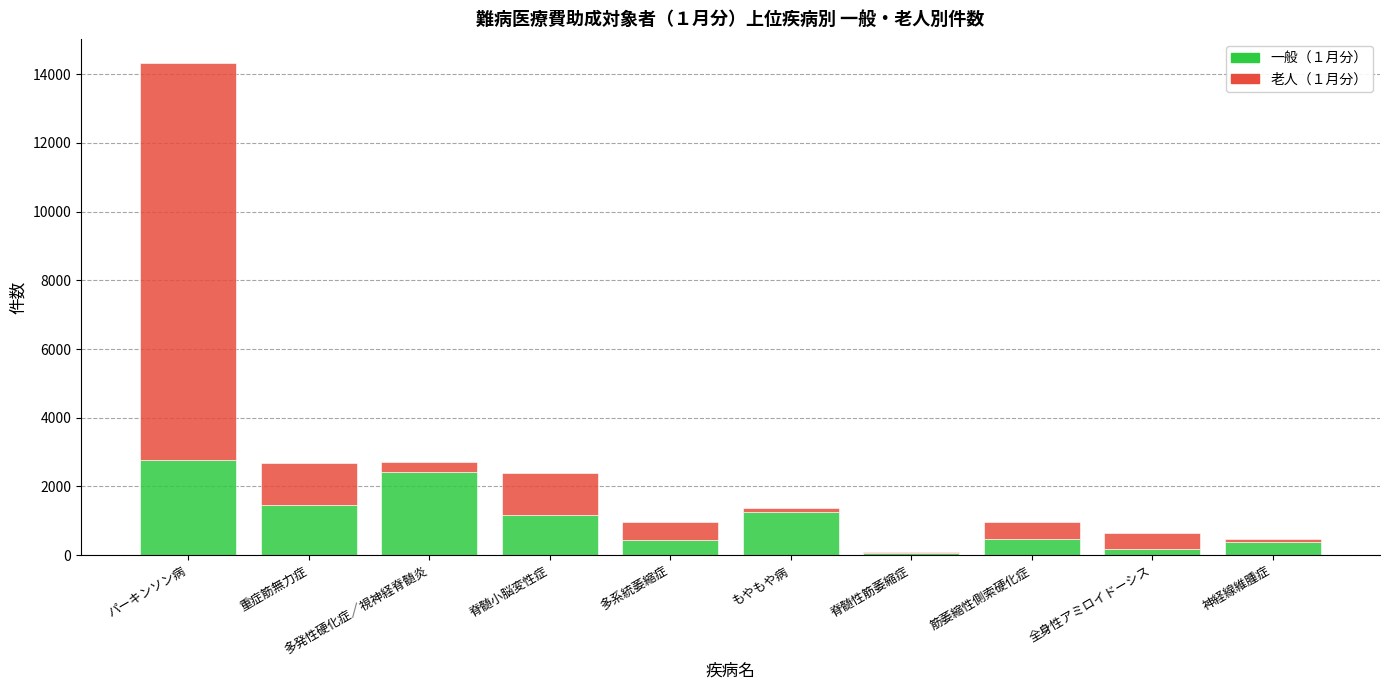

At which category is the sum across all series the highest?

パーキンソン病